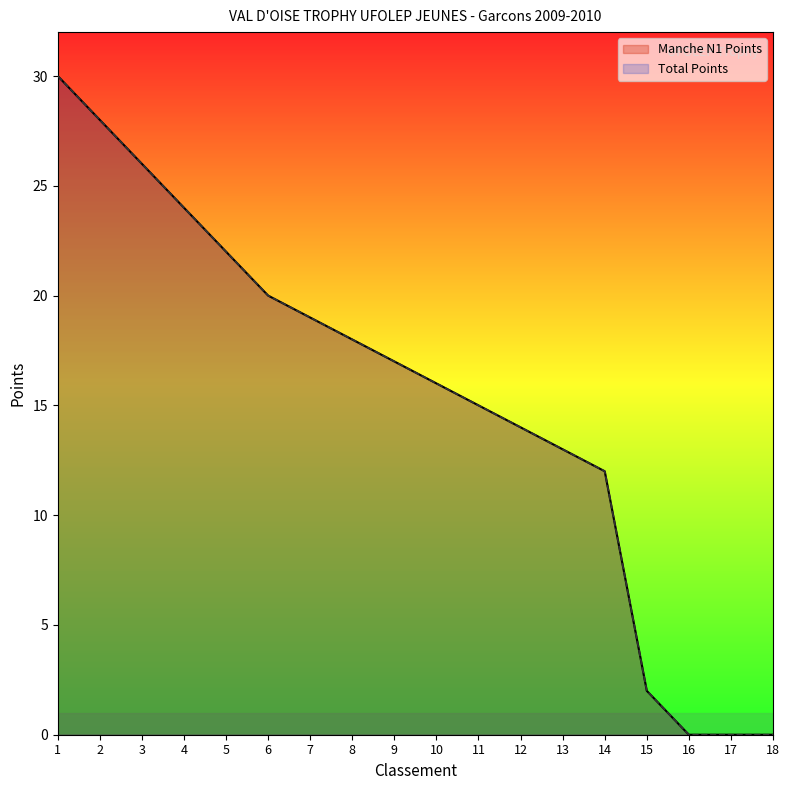

How many lines are shown in the chart?

6